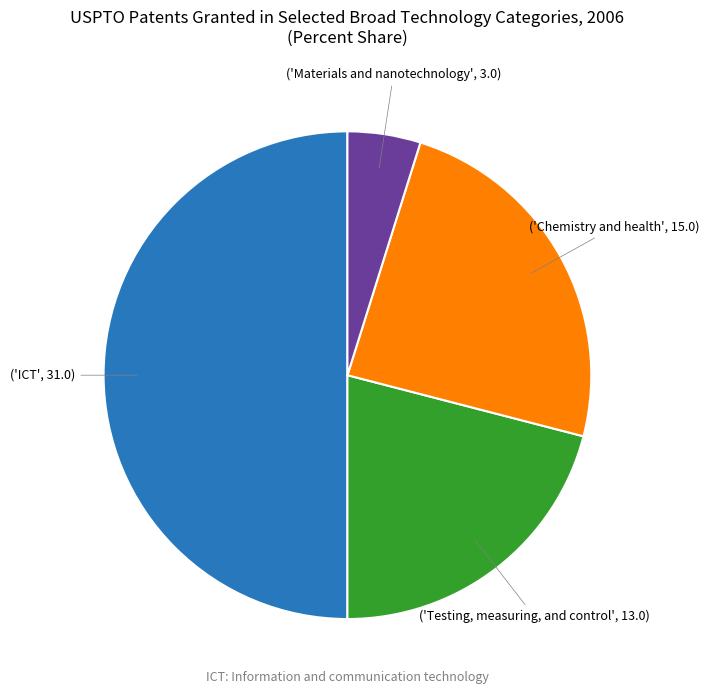

Rank the categories by value from lowest to highest.

Materials and nanotechnology, Testing, measuring, and control, Chemistry and health, ICT